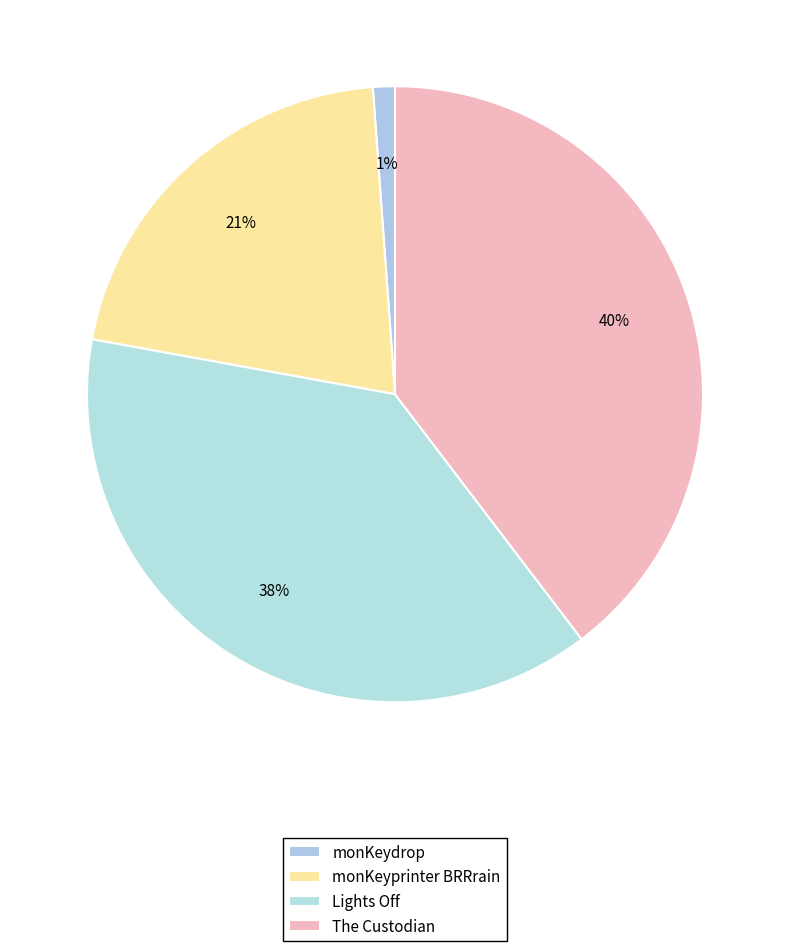

Rank the categories by value from highest to lowest.

The Custodian, Lights Off, monKeyprinter BRRrain, monKeydrop